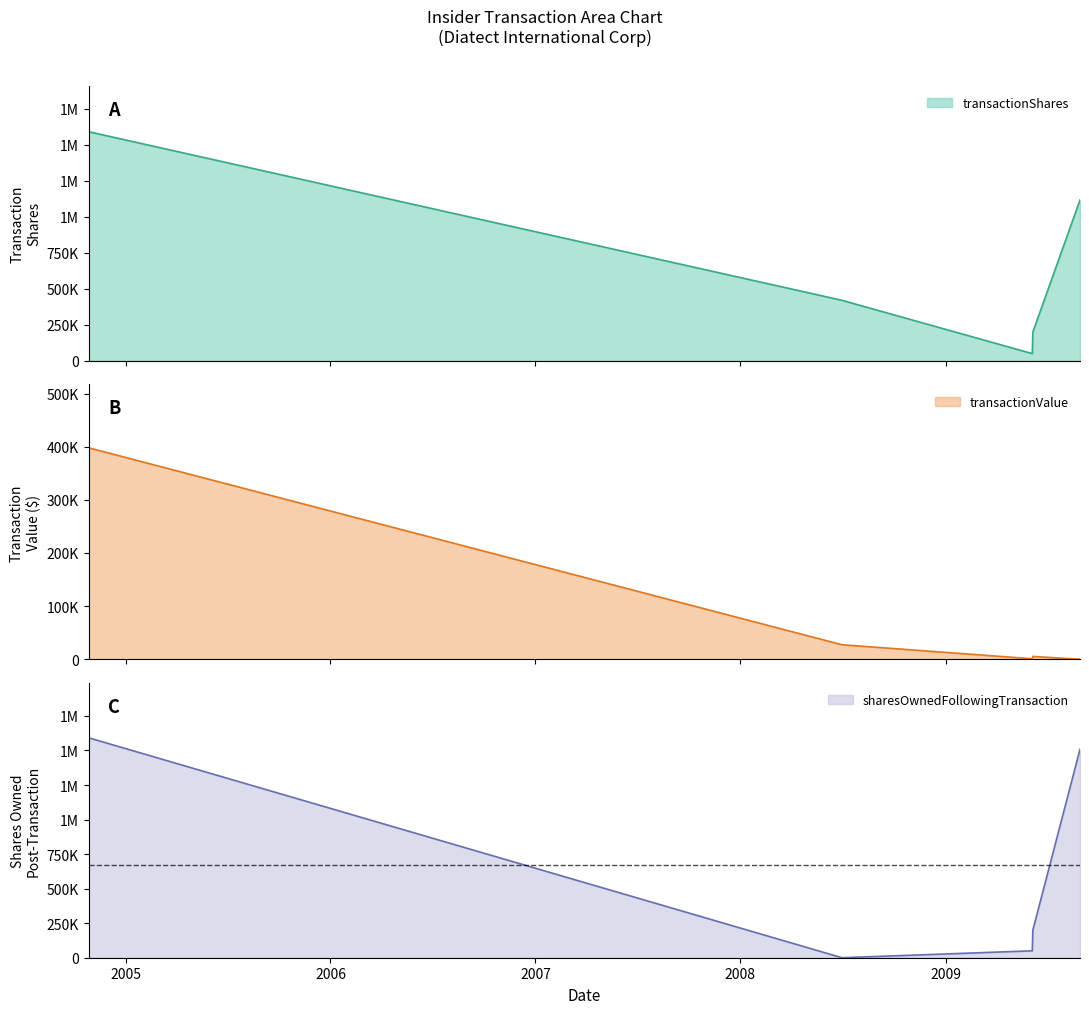

Is the value of sharesOwnedFollowingTransaction at 2008-06-30 greater than the value of transactionValue at 2009-08-28?

No